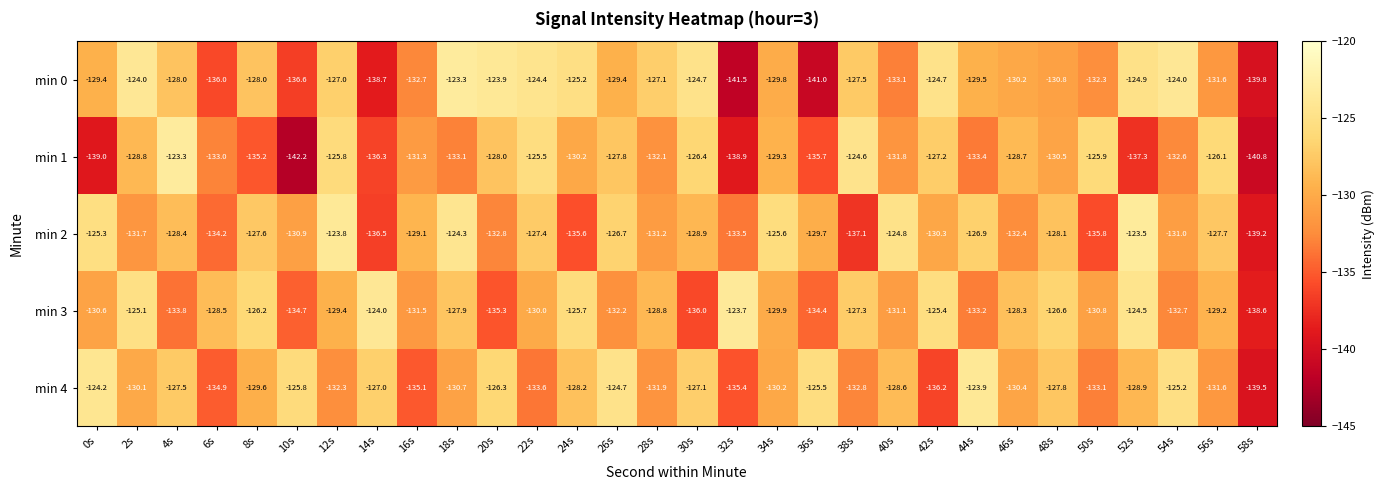

Count the number of categories in the chart.

30